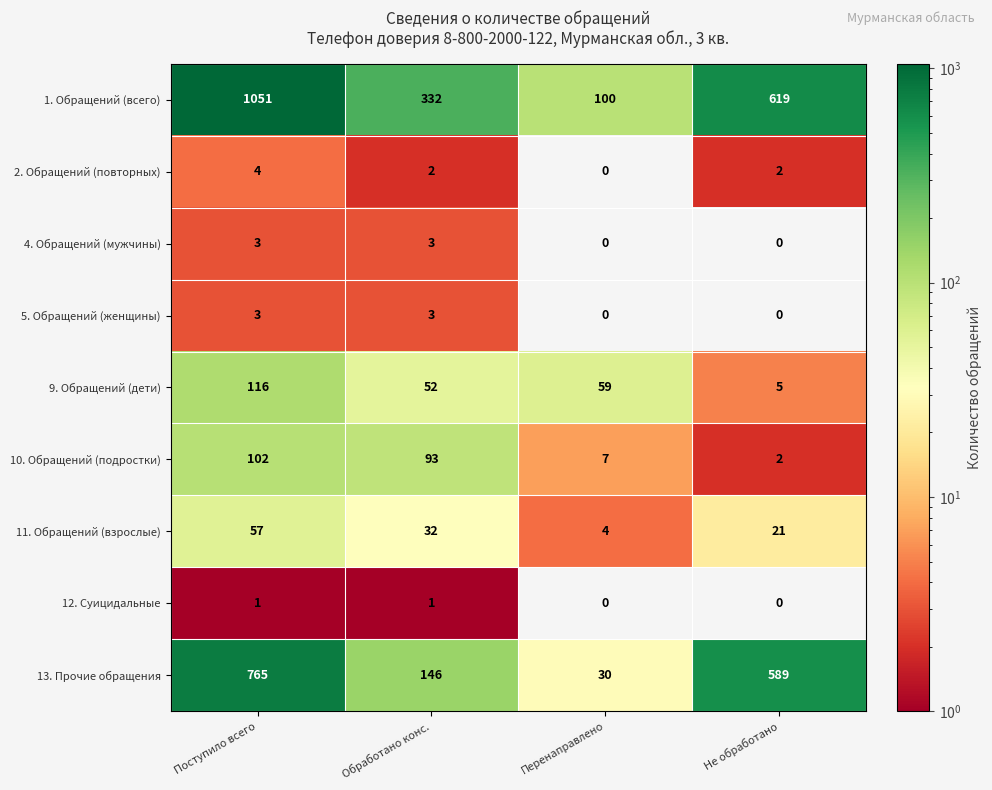

What is the sum of all 9. Обращений (дети) values?

232